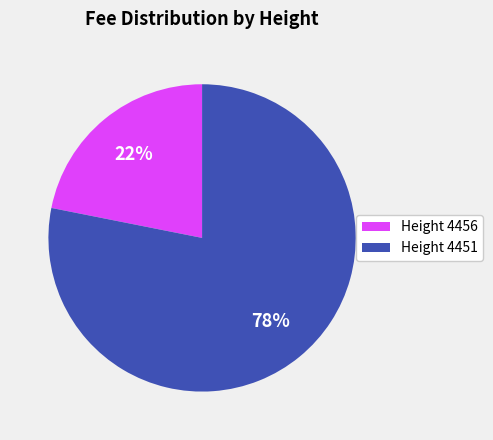

Combined, do Height 4456 and Height 4451 account for over 50%?

Yes